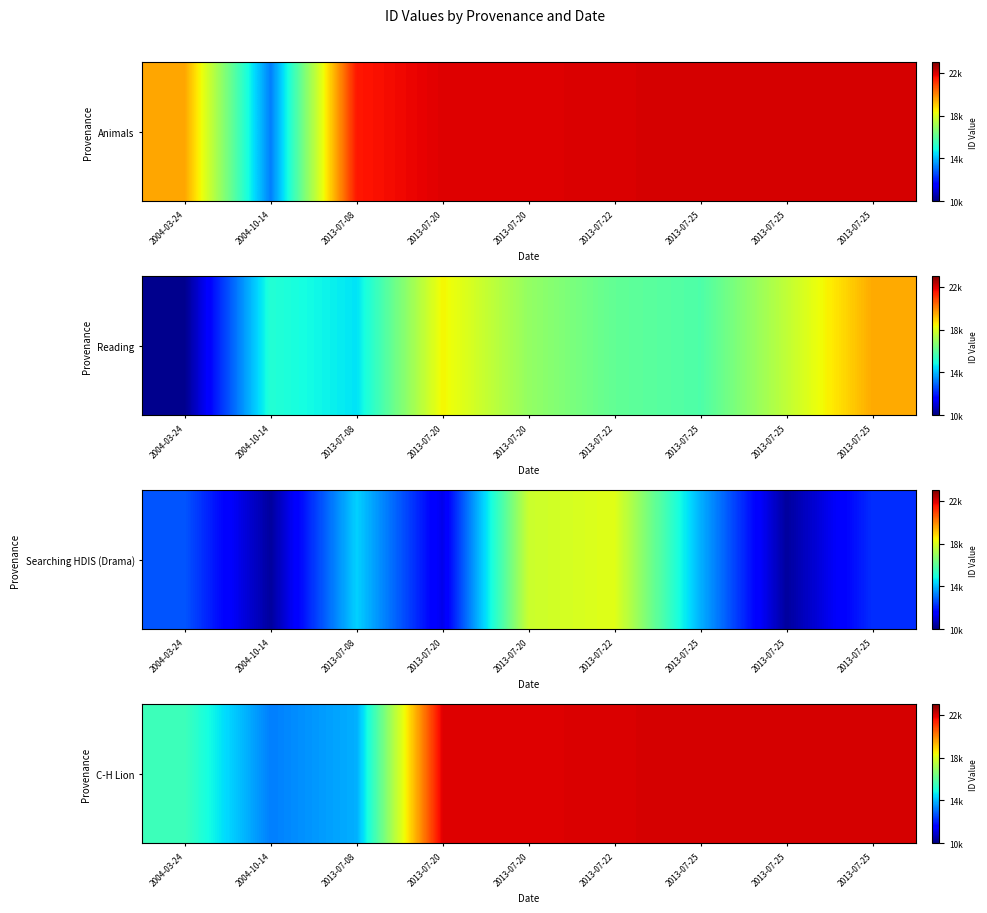

At which label is the value closest to 17643?

2004-03-24